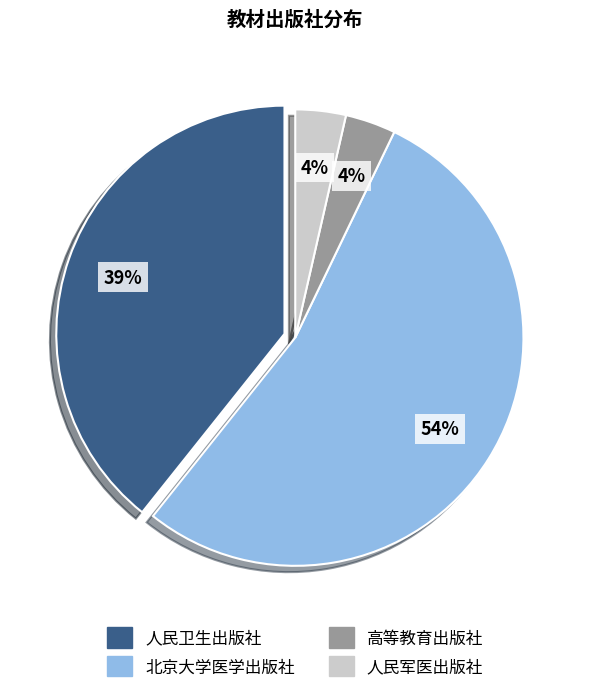

Count the number of slices in the pie.

4